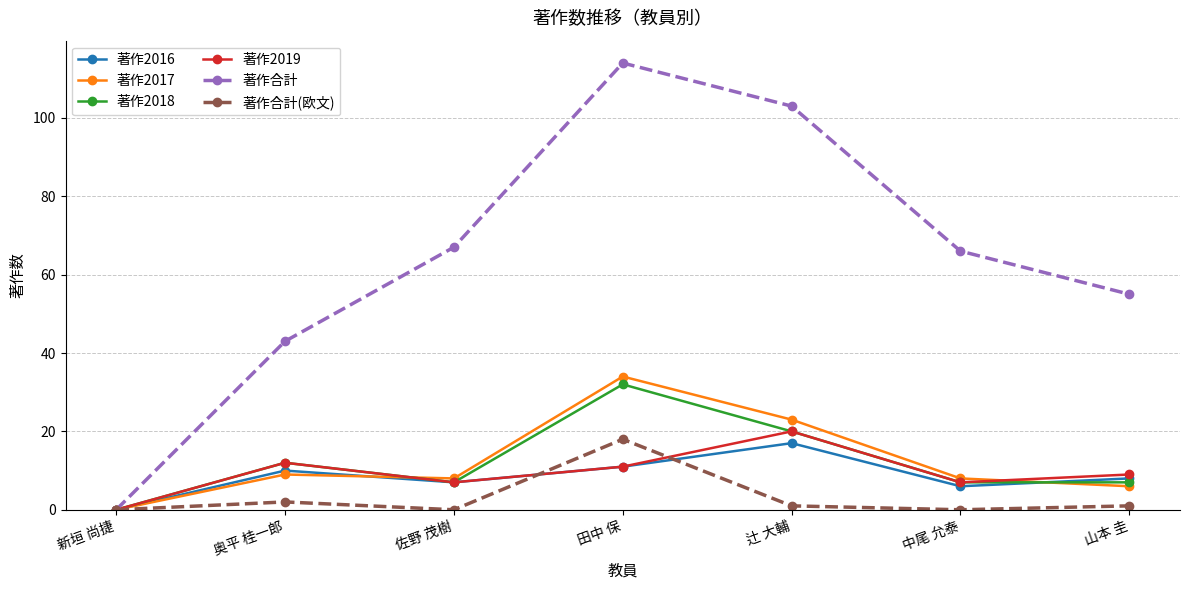

What are all the series names shown in the legend?

著作2016, 著作2017, 著作2018, 著作2019, 著作合計, 著作合計(欧文)